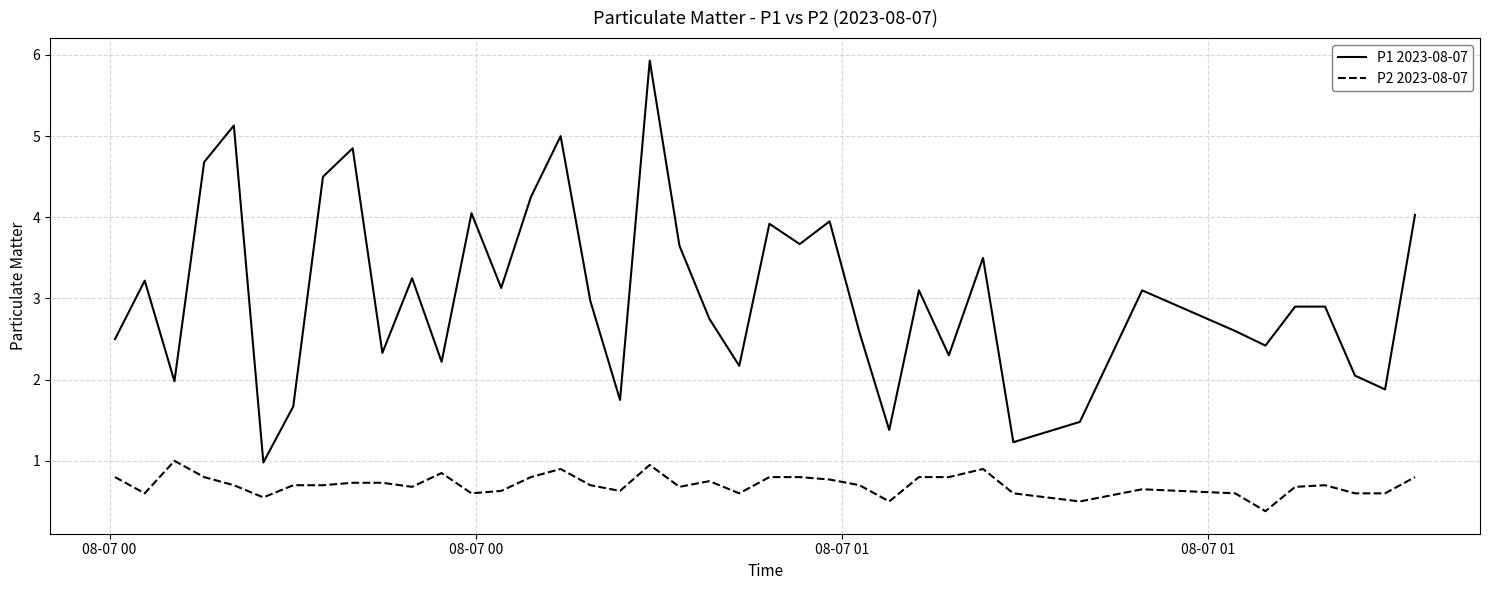

Which series has the largest total across all categories?

P1 2023-08-07